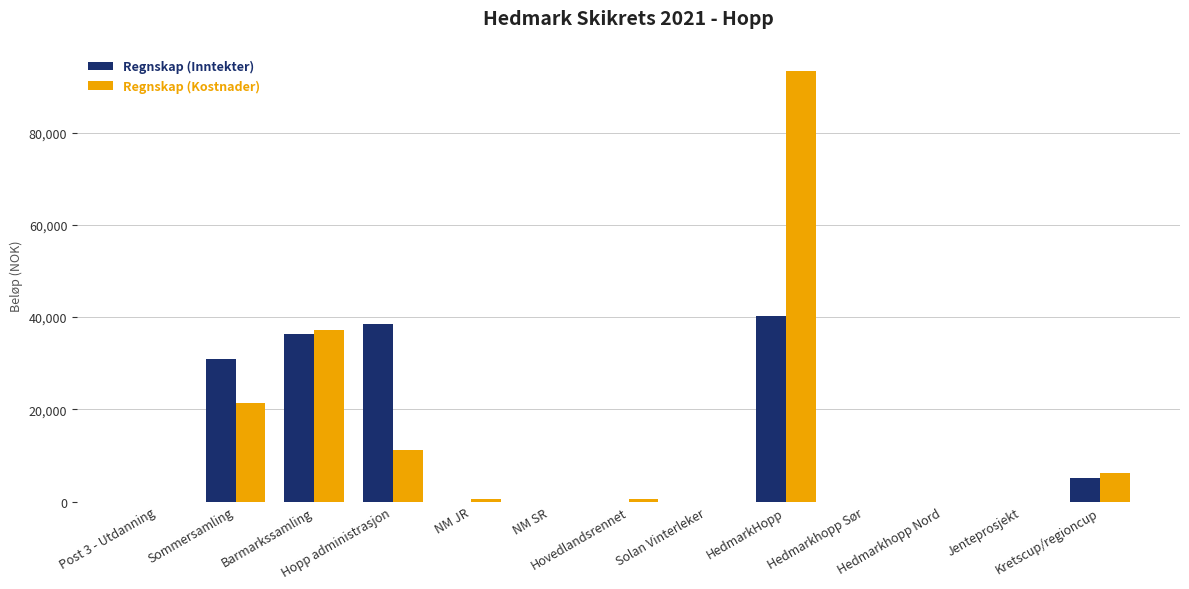

Where is Regnskap (Inntekter) nearest to the value 20132?

Sommersamling